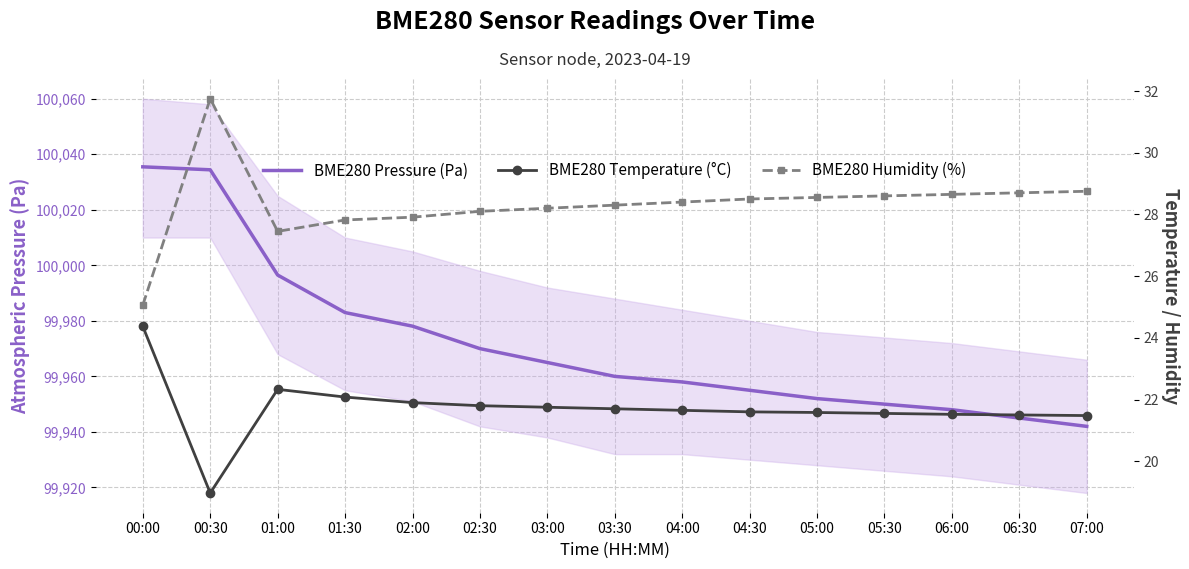

Which series has the widest spread of values?

BME280 Pressure (Pa)